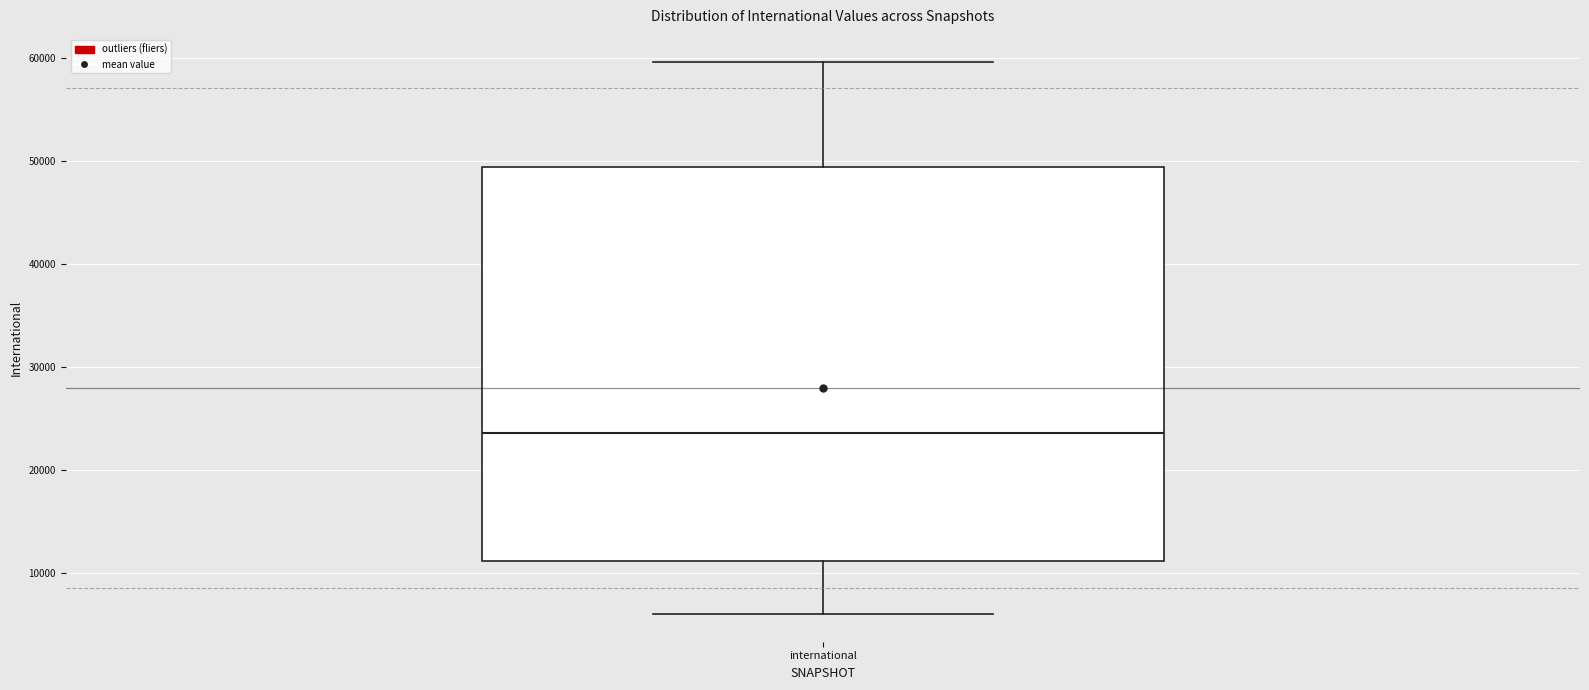

Where does the median line of the box for international sit on the y-axis? The values are not printed on the chart, so give them approximately, as read against the axis.

24000